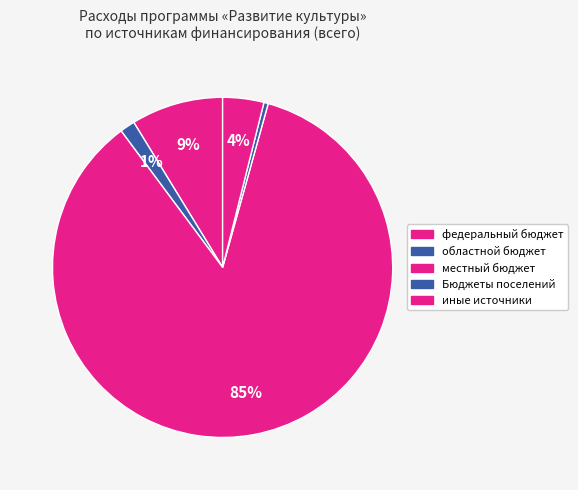

To the nearest percent, what is the difference between the федеральный бюджет and иные источники slice percentages?

5%